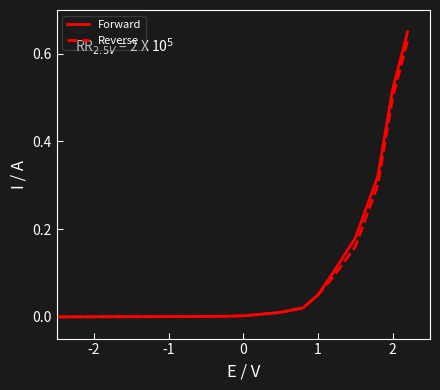

Which series has the widest spread of values?

Forward